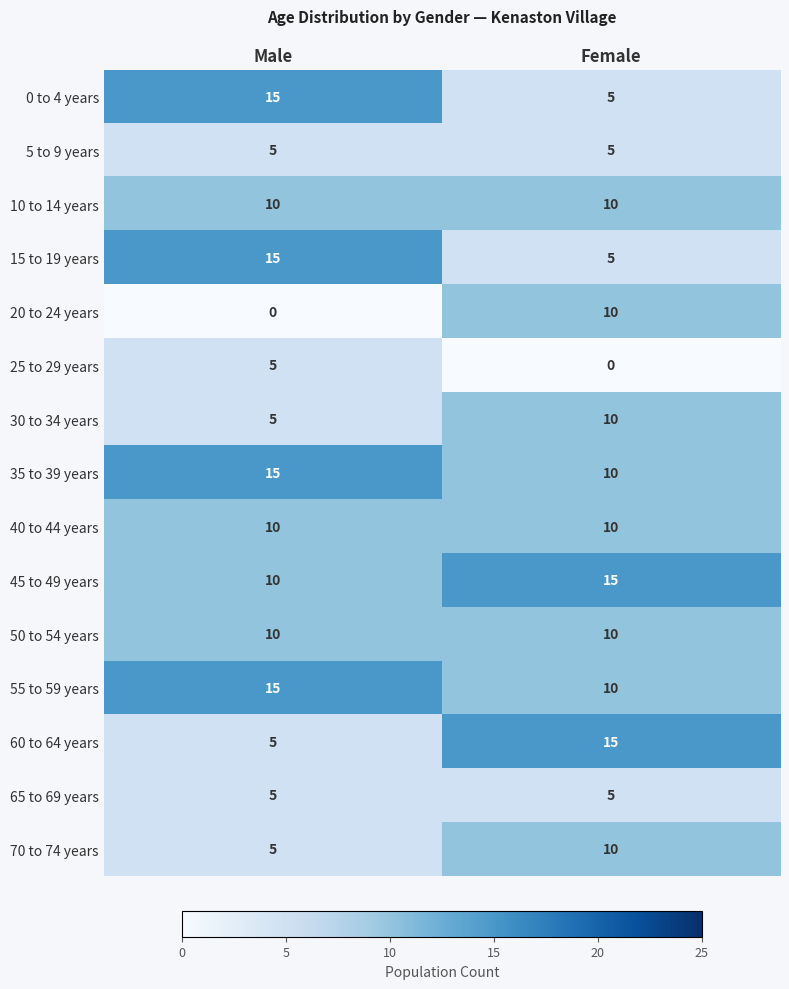

Is it true that 10 to 14 years equals 2 at Female?

False